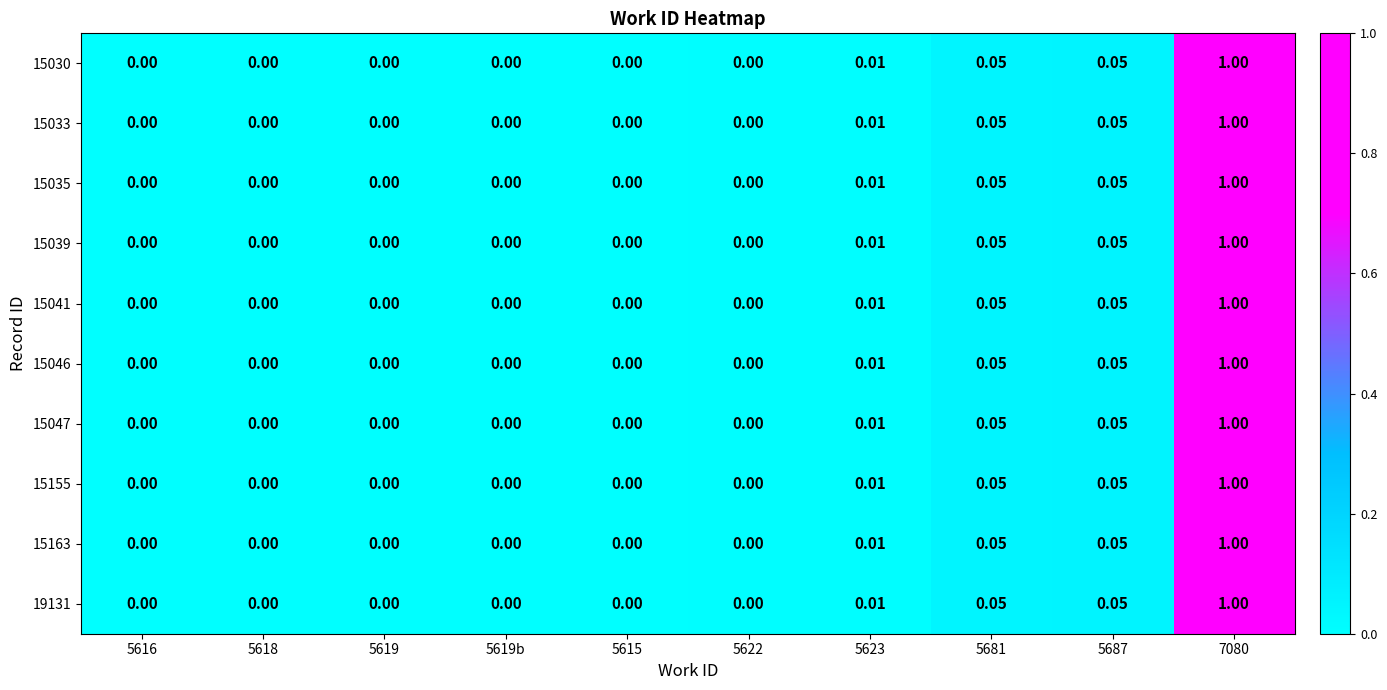

Is the value of 15155 at 5616 greater than the value of 15030 at 5681?

No